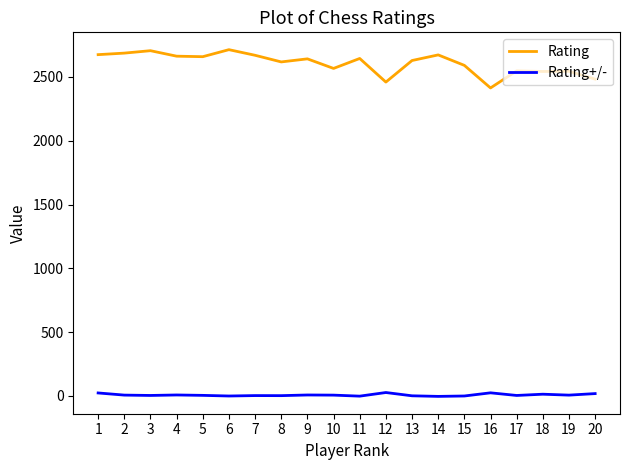

How many series are shown in this chart?

2